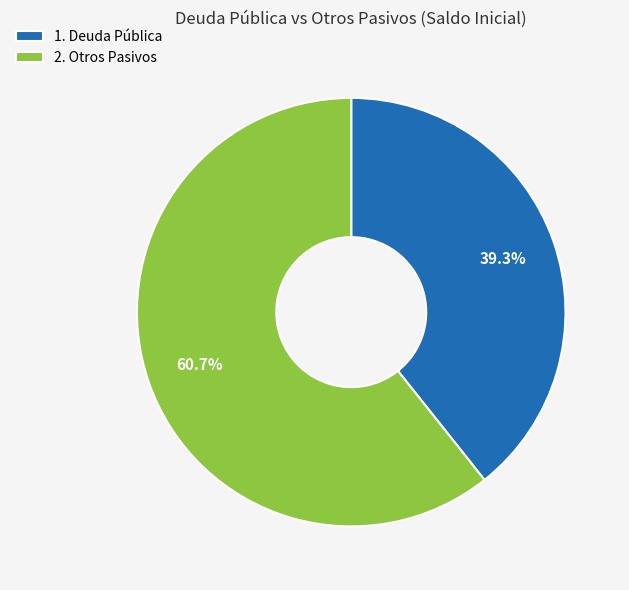

To the nearest percent, what is the average slice percentage?

50%